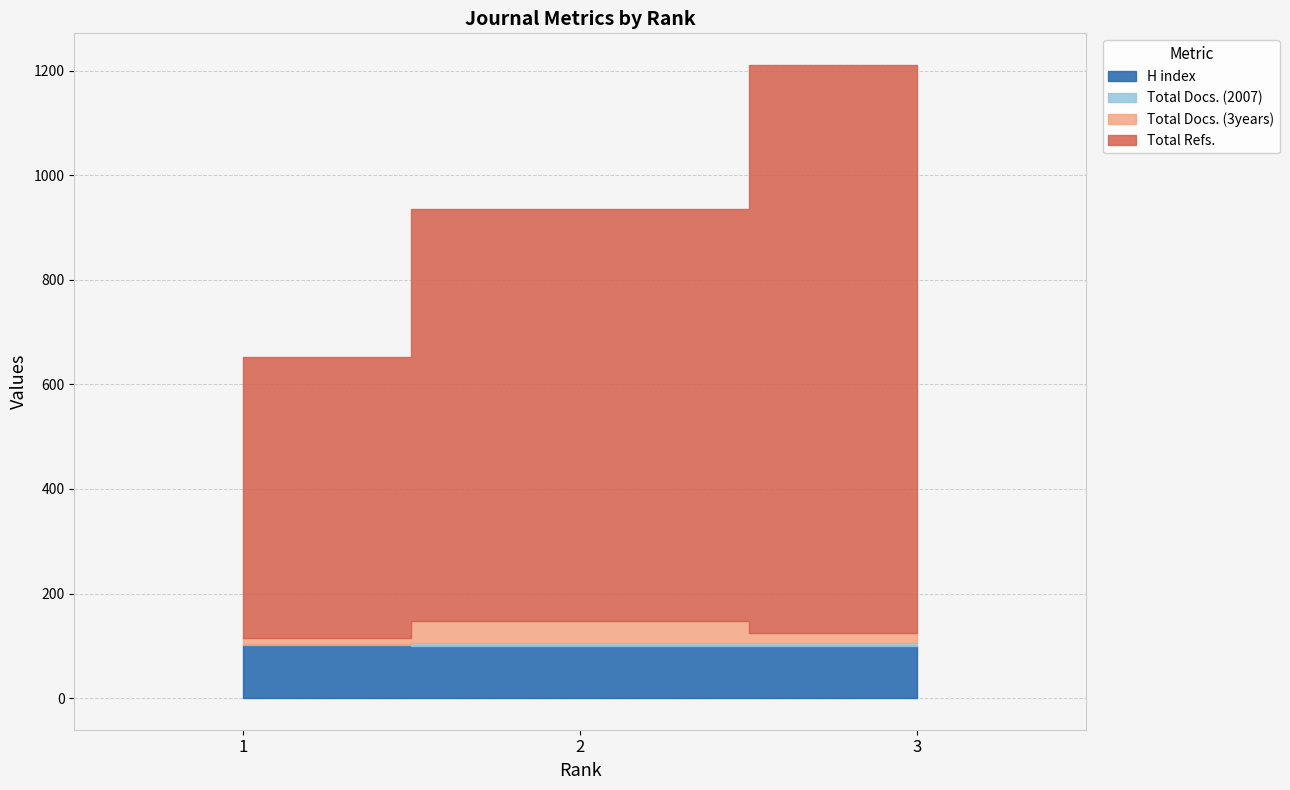

True or false: Total Refs. has a value of 885 at 1.

False